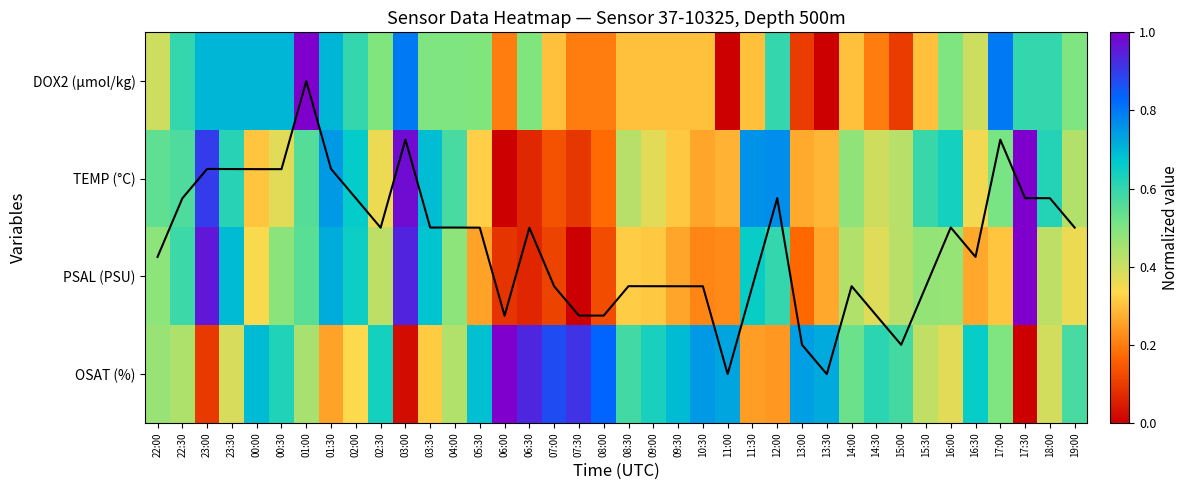

How many distinct data groups are displayed?

5